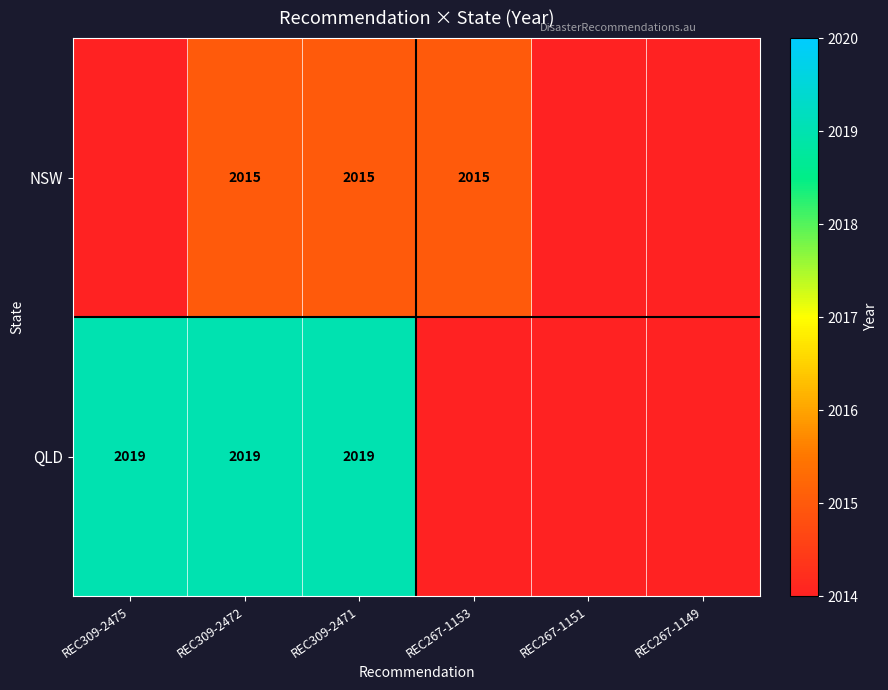

What is the sum of the QLD values at REC309-2475 and REC309-2471?

4038